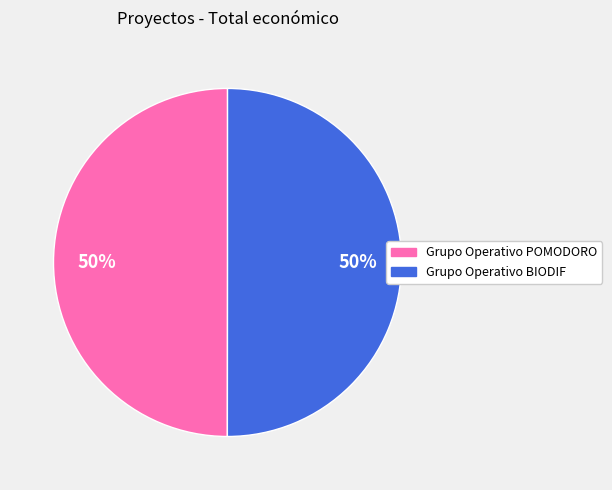

The Grupo Operativo POMODORO slice represents 61% of the pie. True or false?

False